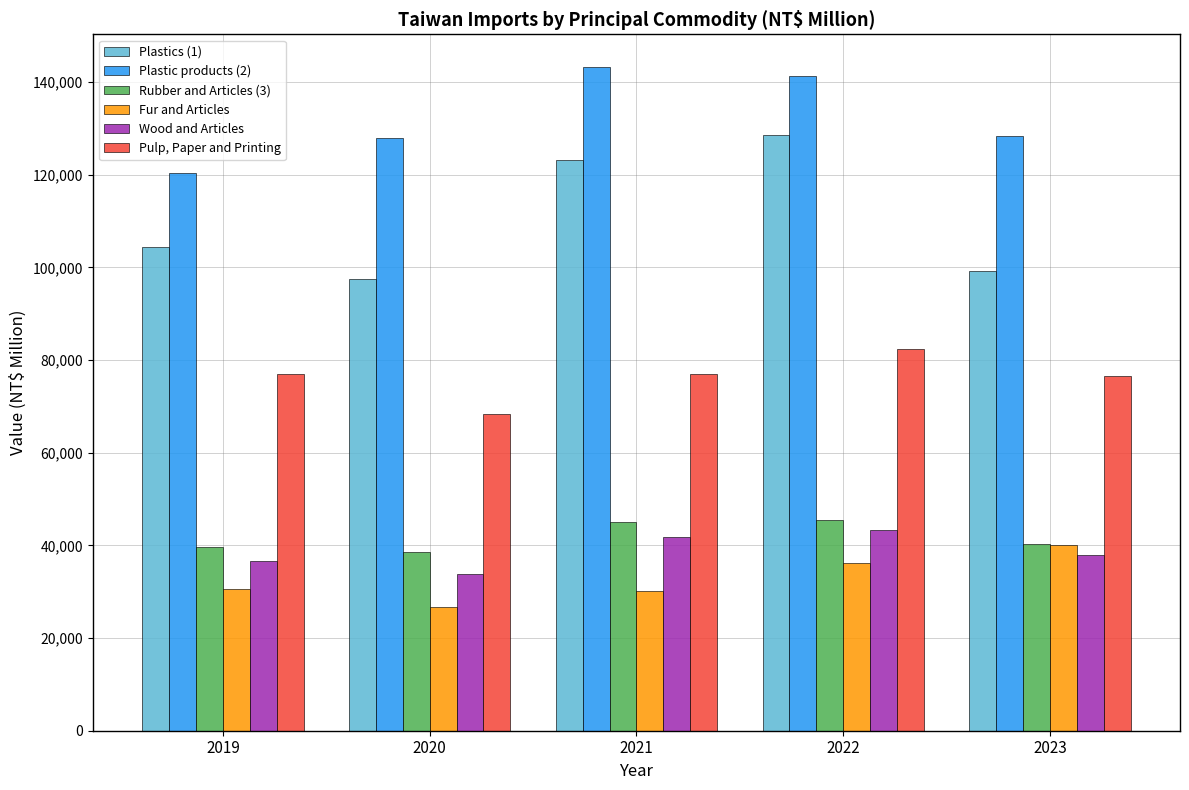

What is the lowest value of the Plastic products (2) series?

120305